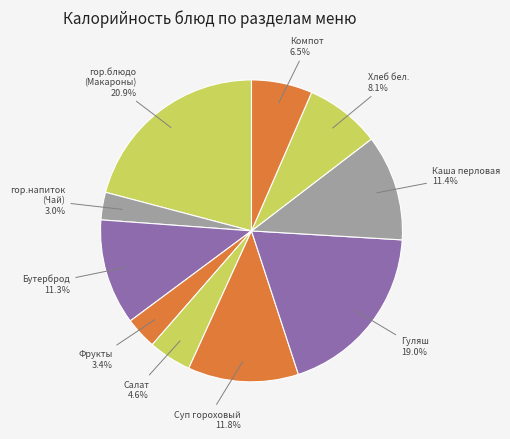

Count the number of slices in the pie.

10